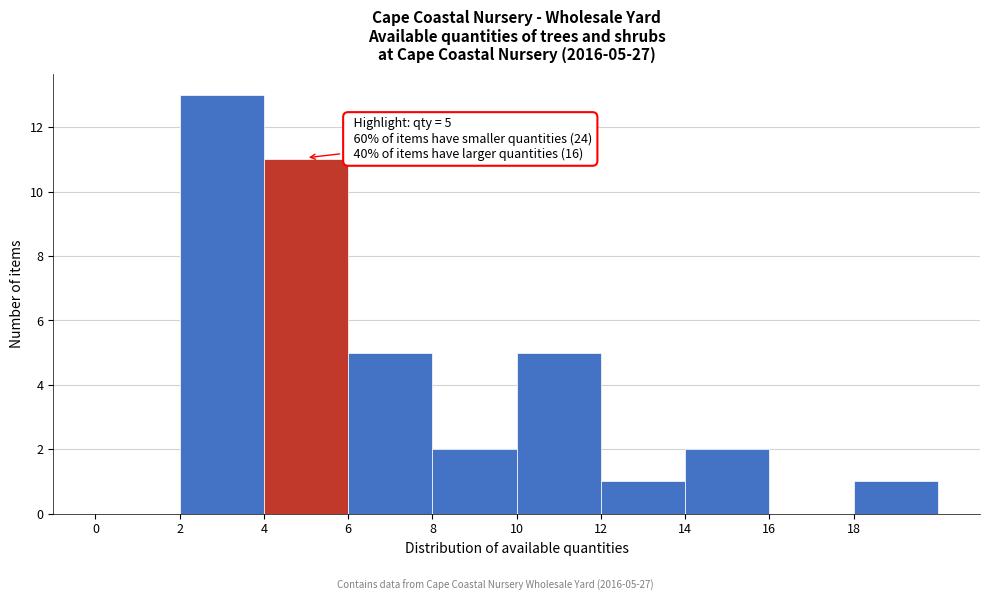

Over which range of the x-axis is the bar tallest?

2 to 4